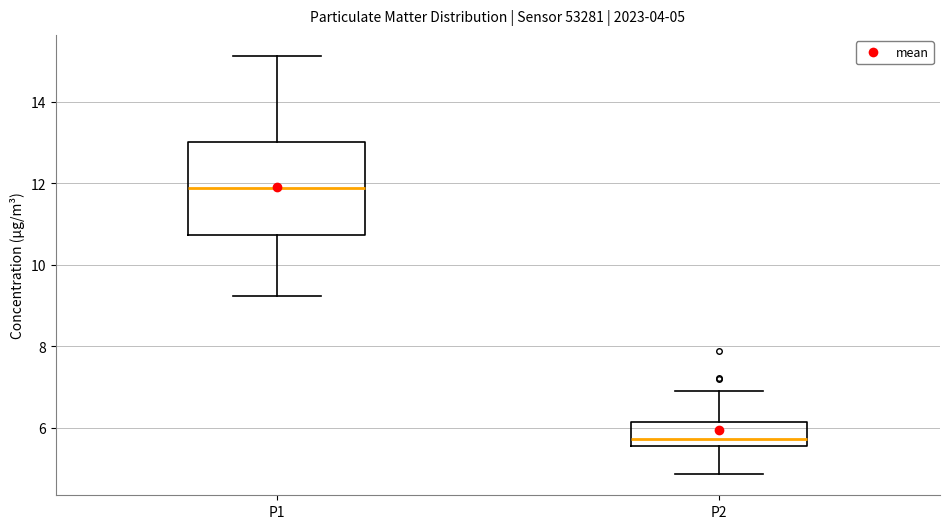

Which box's median line is the lowest?

P2